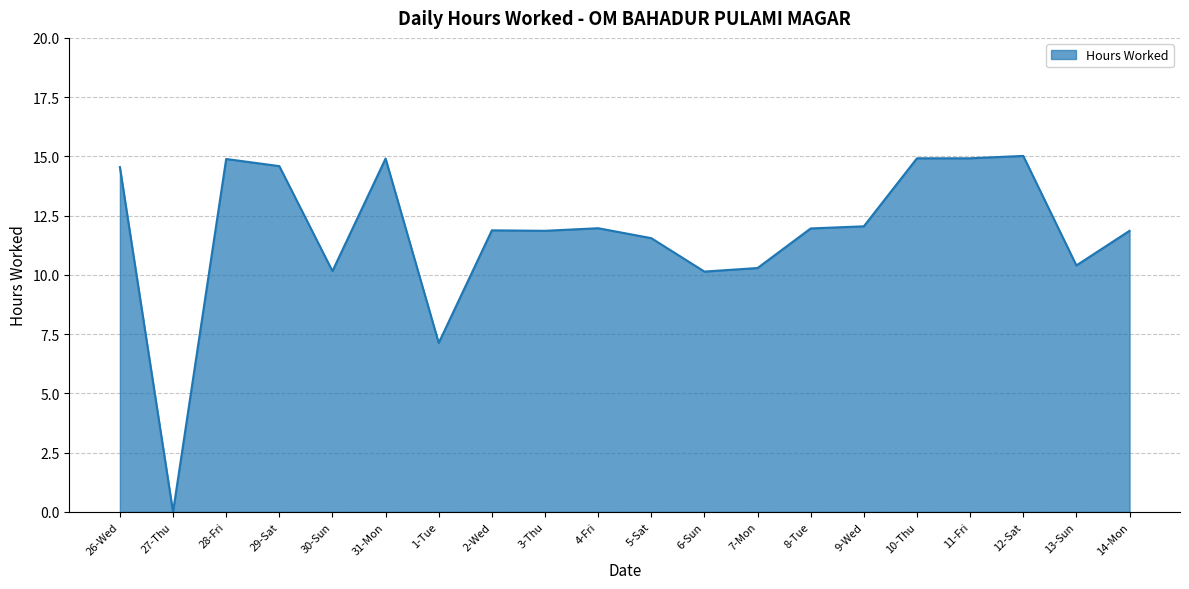

Which category has the lowest value across all series?

27-Thu